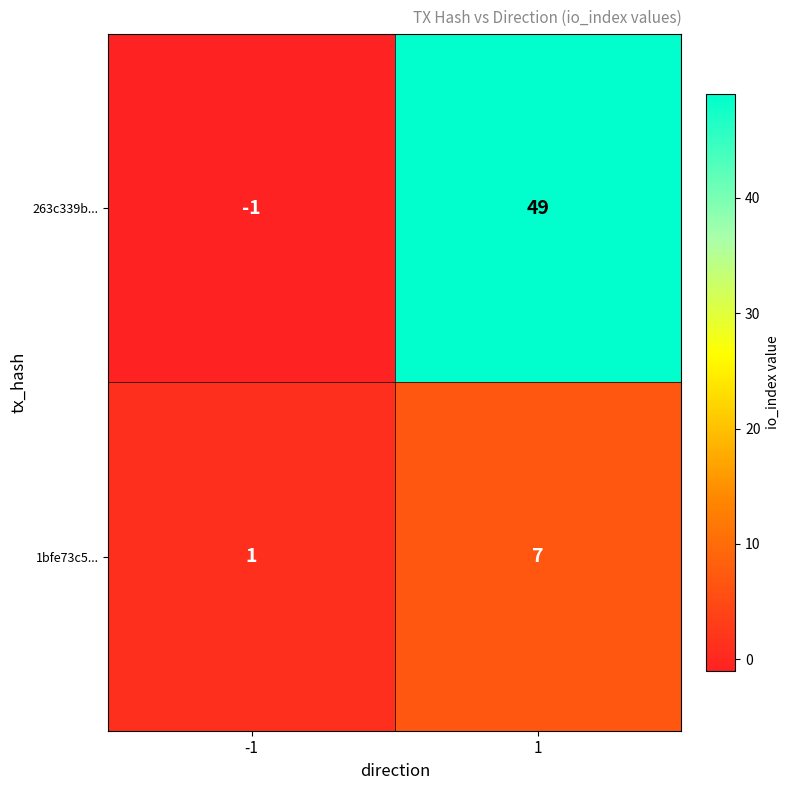

Which series has the largest total across all categories?

263c339b...